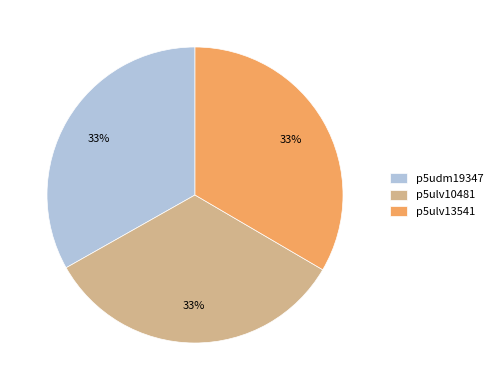

Is p5udm19347 the majority of the pie?

No